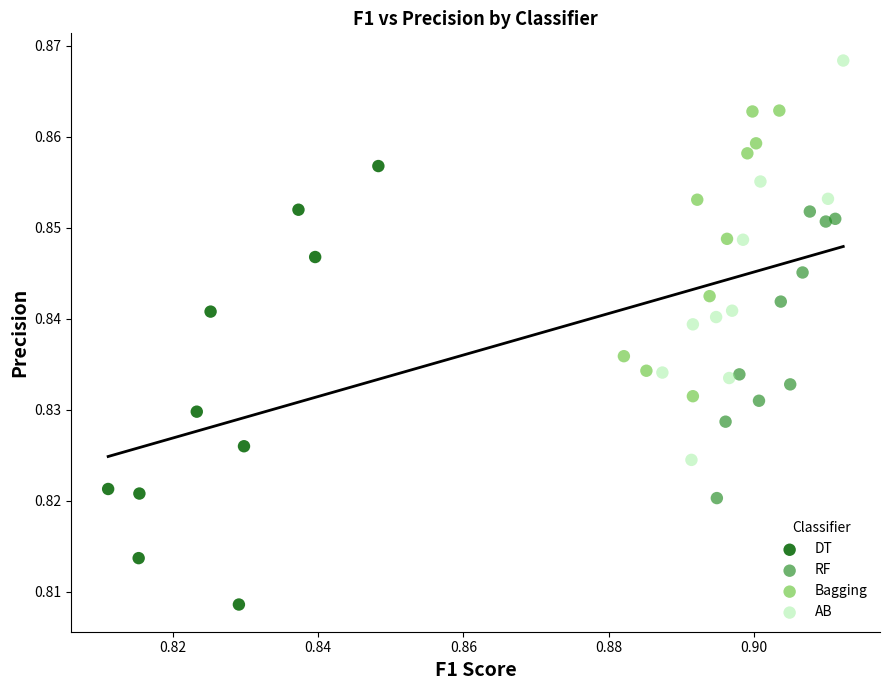

Which series contains the highest Y value?

AB